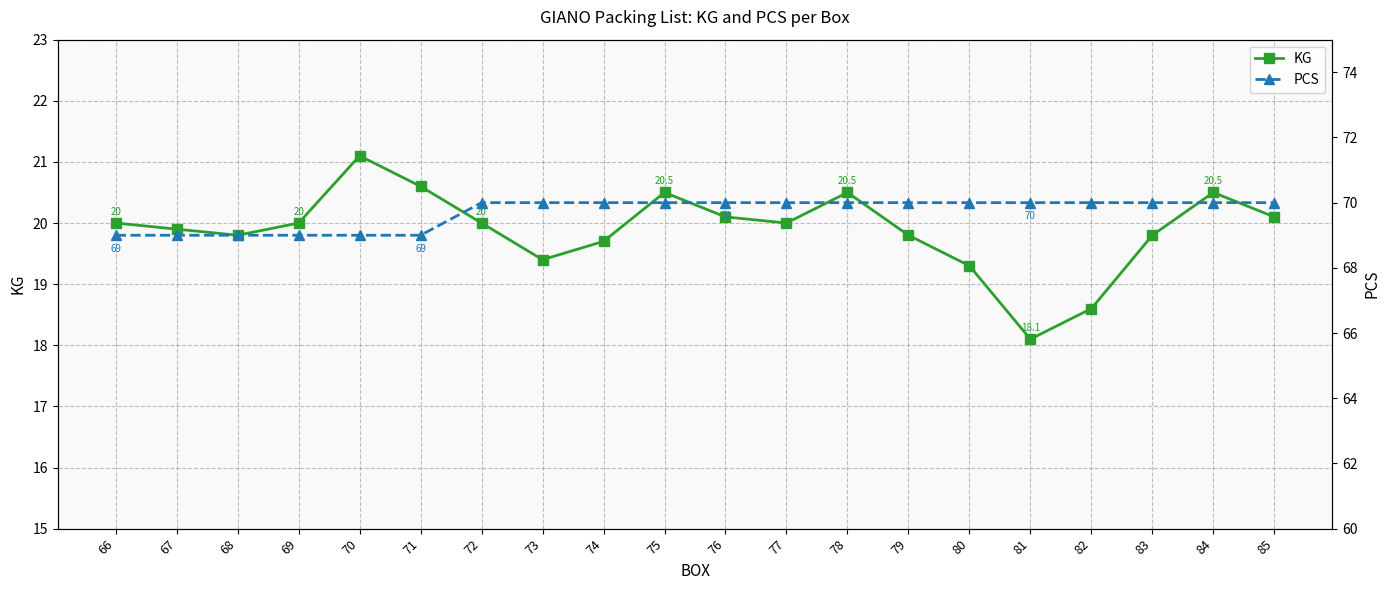

Between 78 and 80, which series saw the biggest shift?

KG